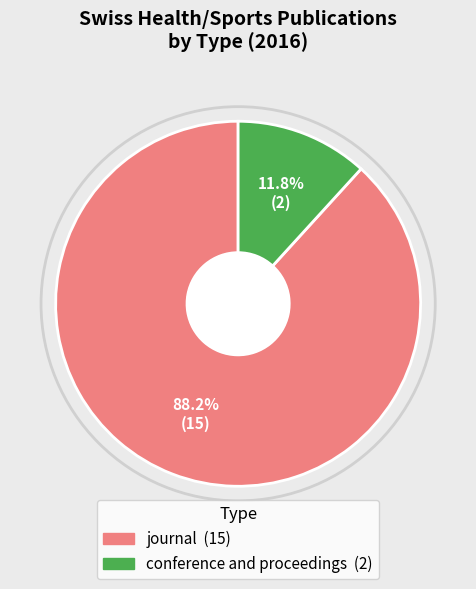

What is the largest slice in the pie chart?

journal